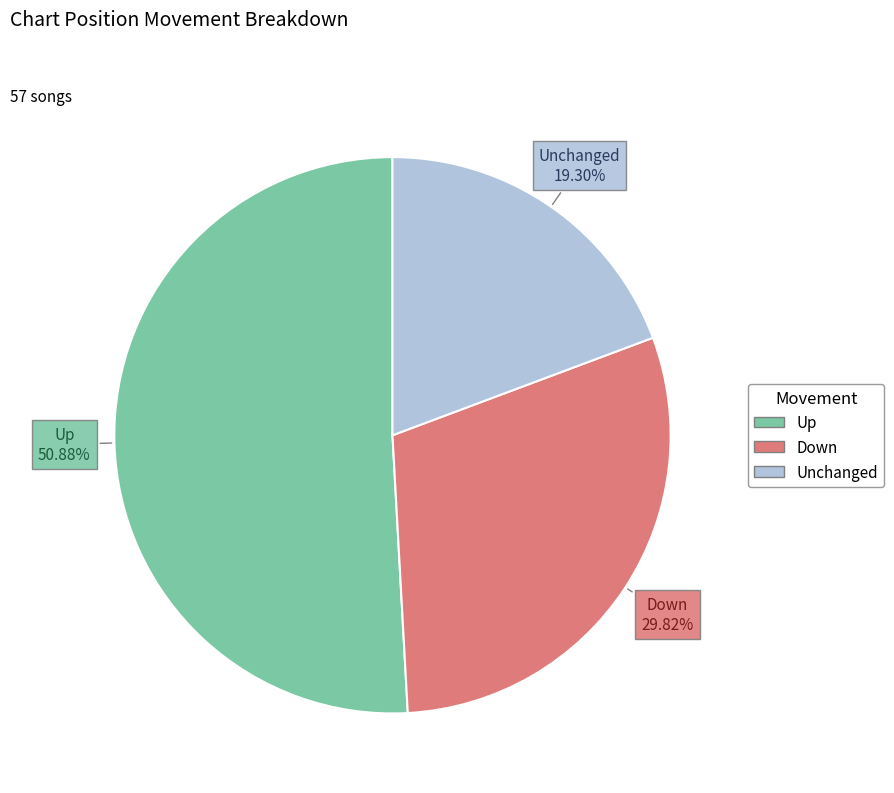

To the nearest percent, what is the average slice percentage?

33%